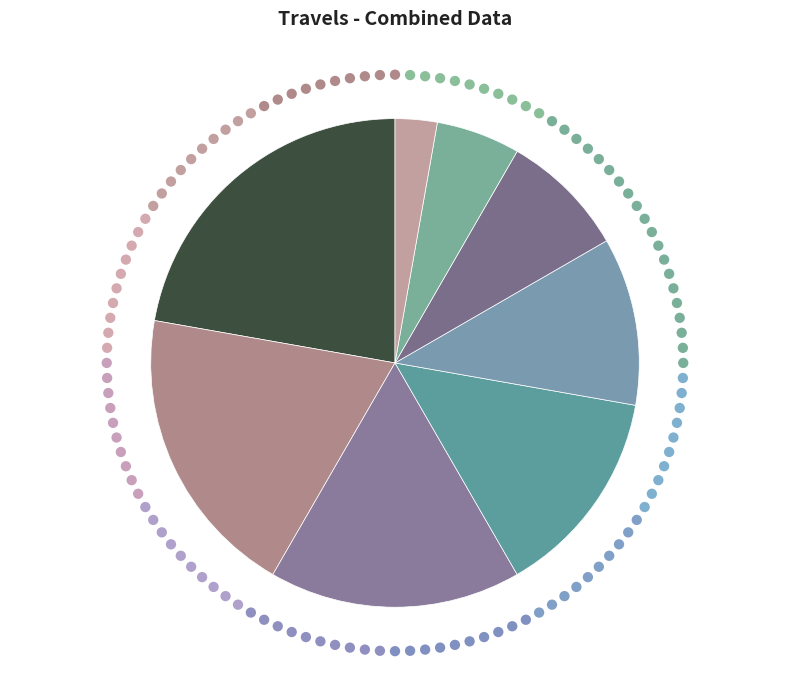

What is the total percentage of Williams, Ian and Bruce, Terence?

16.7%